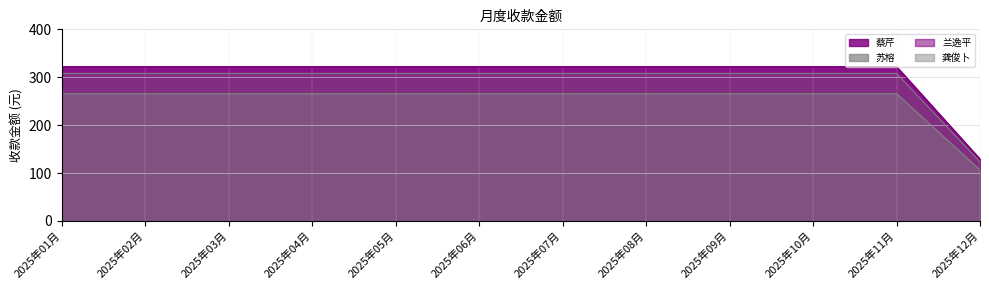

At which category is the sum across all series the highest?

2025年01月